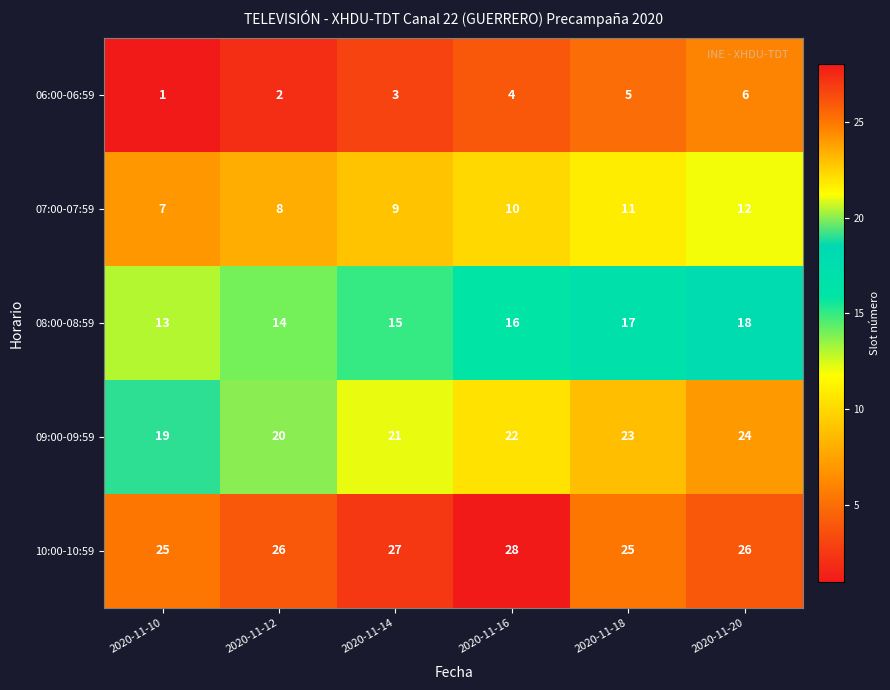

Which series has the largest total across all categories?

10:00-10:59